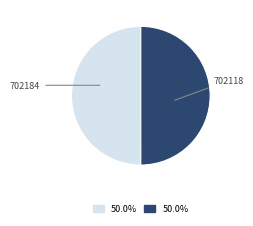

Do 702118 and 702184 together represent more than half of the pie?

Yes